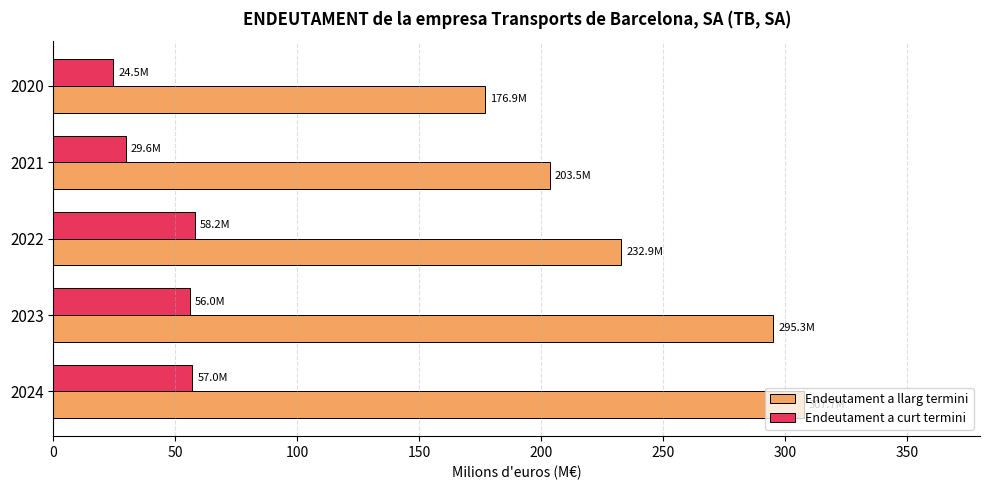

What is the approximate value of Endeutament a curt termini at 2022?

58.2